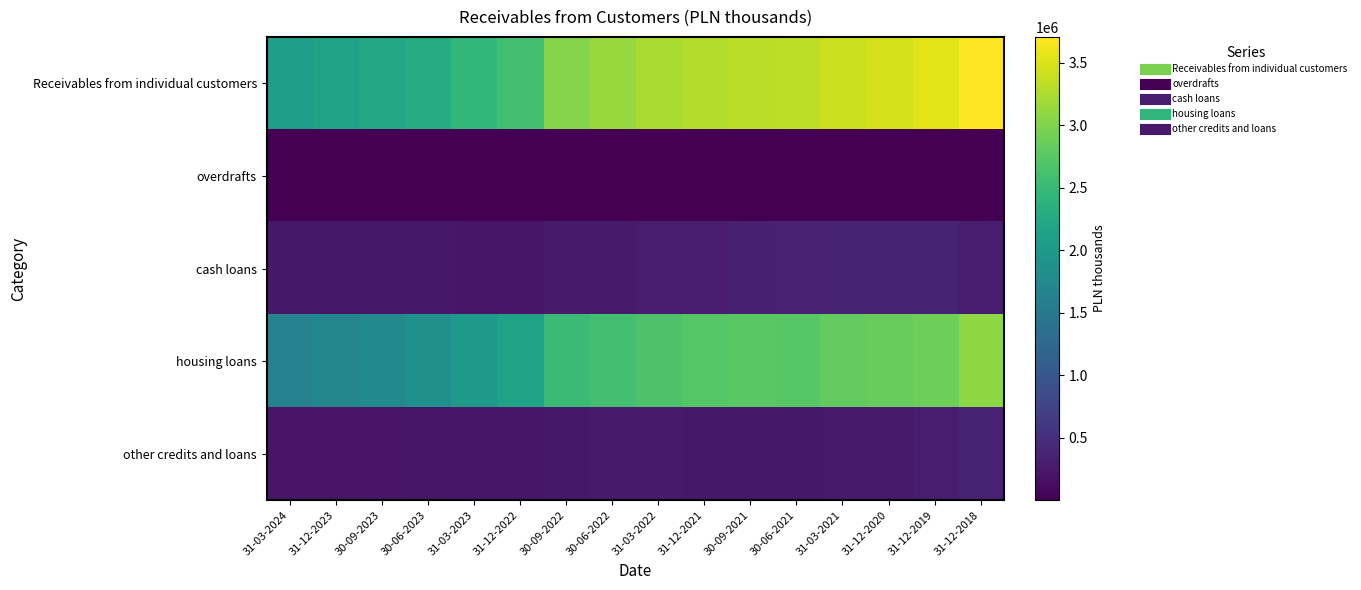

Reading right to left, extract all data points from this chart.

Receivables from individual customers: 31-12-2018=3707238	31-12-2019=3552255	31-12-2020=3463724	31-03-2021=3413605	30-06-2021=3334082	30-09-2021=3329767	31-12-2021=3274642	31-03-2022=3232409	30-06-2022=3130225	30-09-2022=3040524	31-12-2022=2589036	31-03-2023=2453311	30-06-2023=2302503	30-09-2023=2222465	31-12-2023=2140943	31-03-2024=2085359
overdrafts: 31-12-2018=494	31-12-2019=1362	31-12-2020=3028	31-03-2021=283	30-06-2021=2570	30-09-2021=2715	31-12-2021=224	31-03-2022=1430	30-06-2022=1325	30-09-2022=1479	31-12-2022=745	31-03-2023=713	30-06-2023=958	30-09-2023=498	31-12-2023=1722	31-03-2024=239
cash loans: 31-12-2018=275675	31-12-2019=367484	31-12-2020=364300	31-03-2021=353245	30-06-2021=338350	30-09-2021=325293	31-12-2021=300926	31-03-2022=283173	30-06-2022=268663	30-09-2022=266964	31-12-2022=231292	31-03-2023=228654	30-06-2023=236758	30-09-2023=245945	31-12-2023=243660	31-03-2024=233609
housing loans: 31-12-2018=3070781	31-12-2019=2888692	31-12-2020=2845873	31-03-2021=2809828	30-06-2021=2750513	30-09-2021=2756868	31-12-2021=2728093	31-03-2022=2677071	30-06-2022=2597873	30-09-2022=2527853	31-12-2022=2132105	31-03-2023=2006152	30-06-2023=1855999	30-09-2023=1774526	31-12-2023=1695002	31-03-2024=1650402
other credits and loans: 31-12-2018=360288	31-12-2019=294717	31-12-2020=250523	31-03-2021=250249	30-06-2021=242649	30-09-2021=244891	31-12-2021=245399	31-03-2022=270735	30-06-2022=262364	30-09-2022=244228	31-12-2022=224894	31-03-2023=217792	30-06-2023=208788	30-09-2023=201496	31-12-2023=200559	31-03-2024=201109